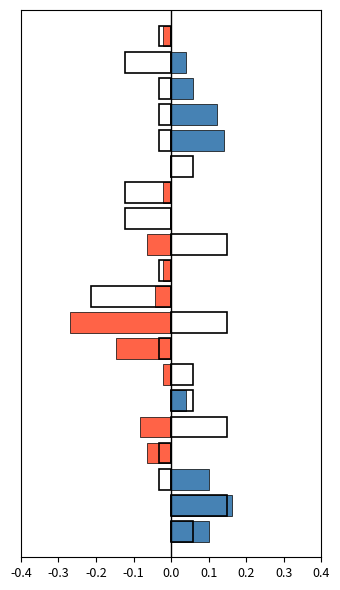

The value of Wind Speed (m/s) normalized at 18 is 0.0. True or false?

False